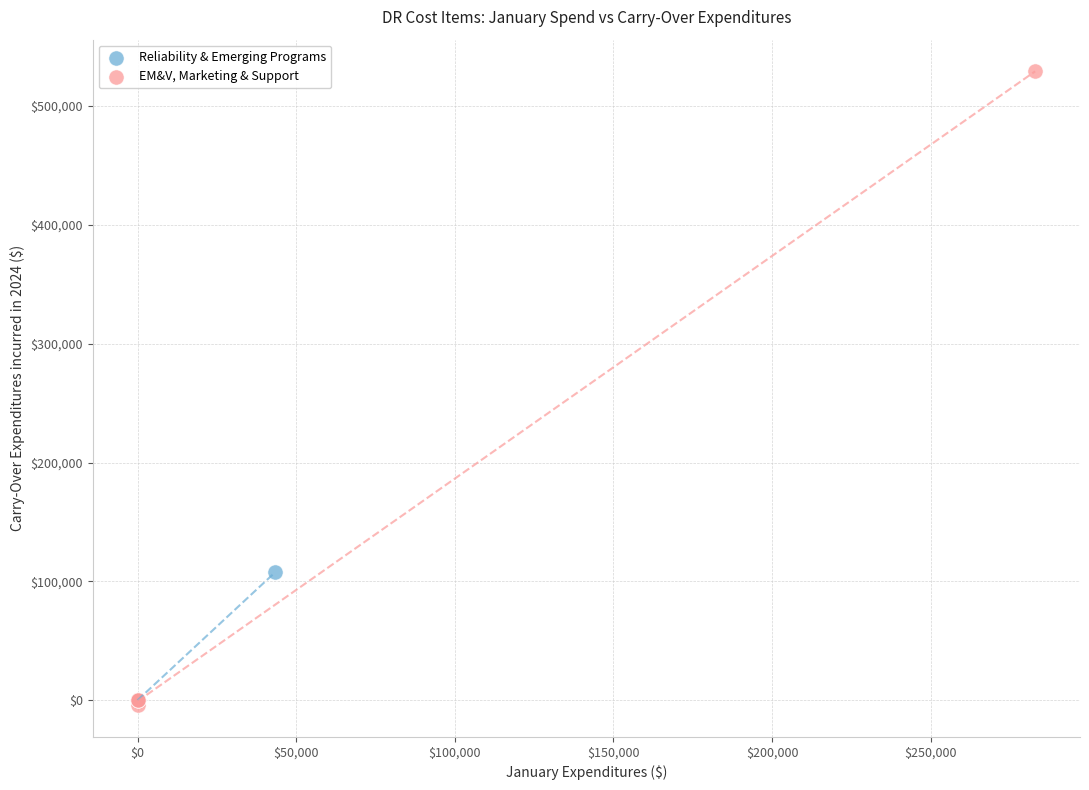

Which series has the largest Y range (max minus min)?

EM&V, Marketing & Support